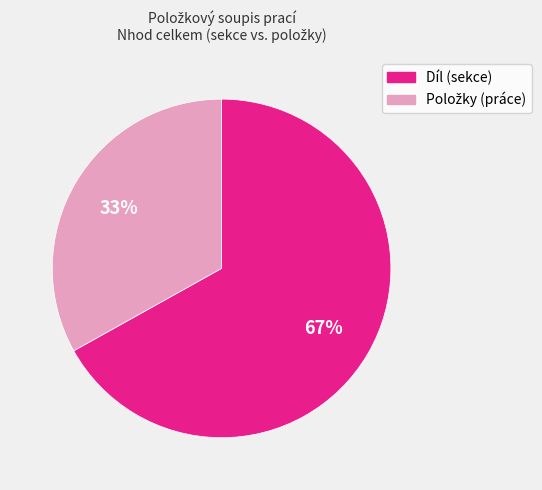

To the nearest percent, what is the average slice percentage?

50%